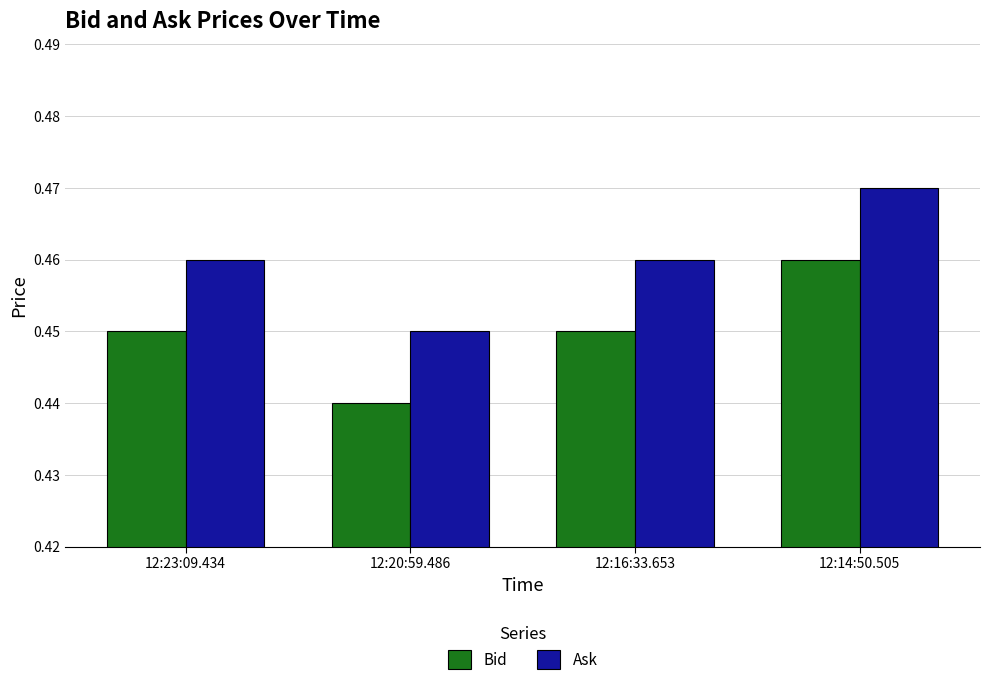

At which category does the chart reach its minimum across all series?

12:20:59.486